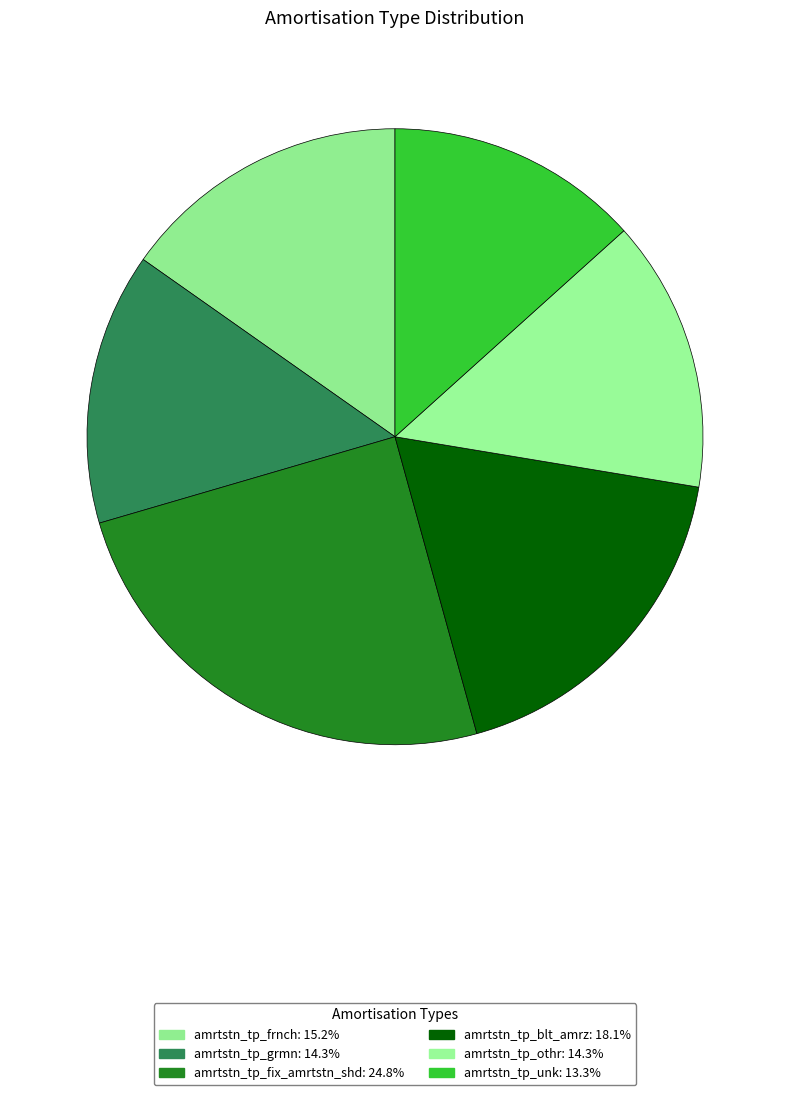

How many segments does this pie chart have?

6